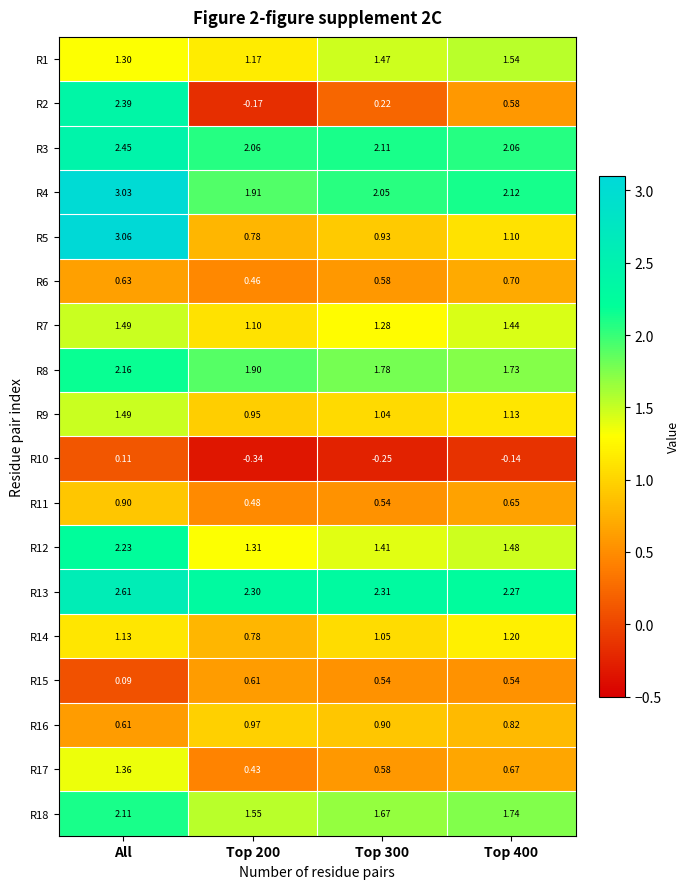

At which category does the chart reach its peak across all series?

All